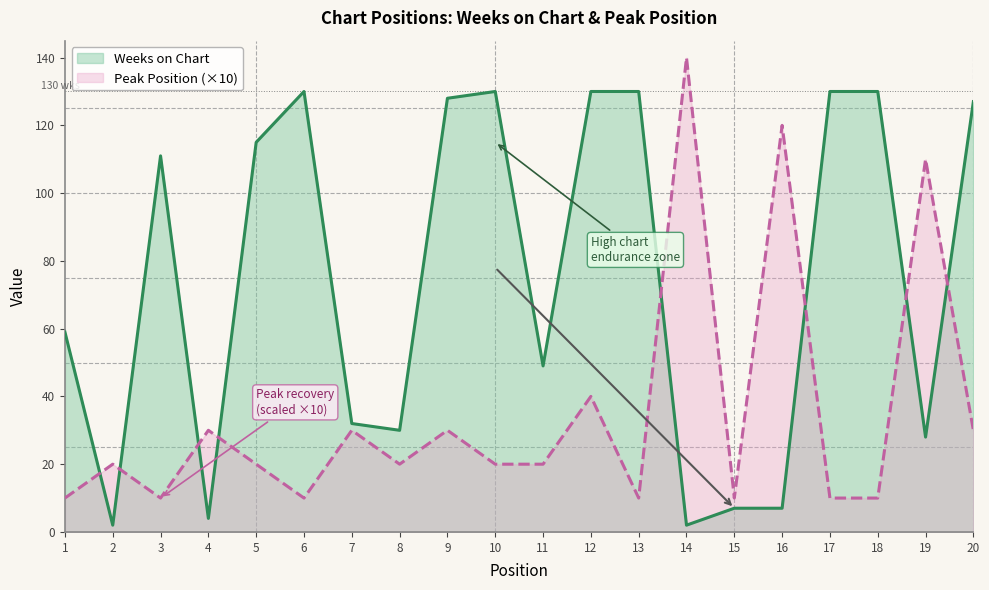

True or false: Peak Position has a value of 7 at 6.

False